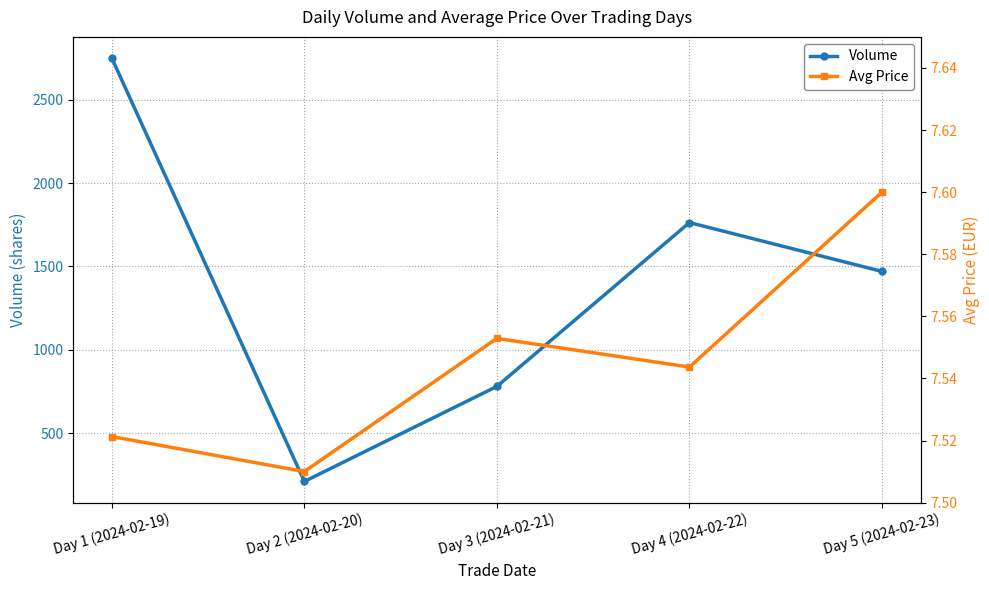

Does the chart display data point markers on the line(s)?

Yes